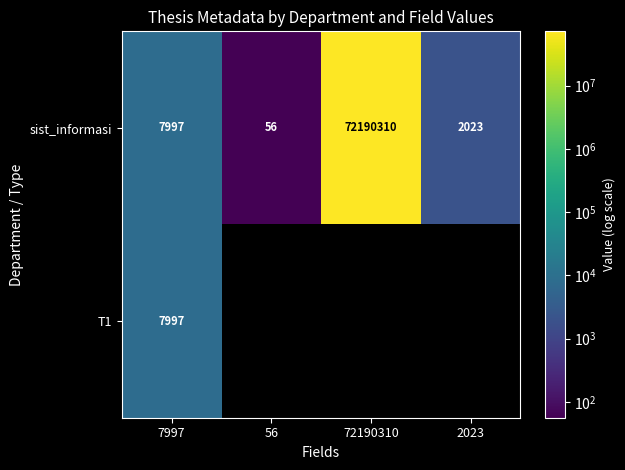

How many series are shown in this chart?

2